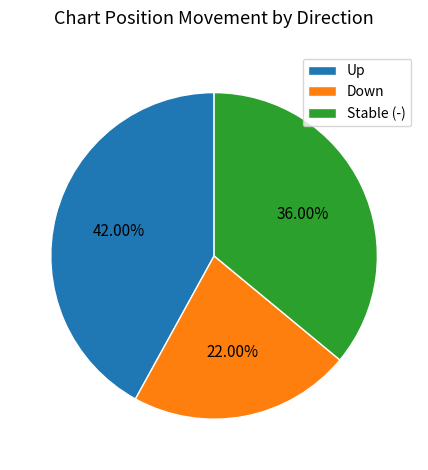

Do Stable (-) and Up together represent more than half of the pie?

Yes